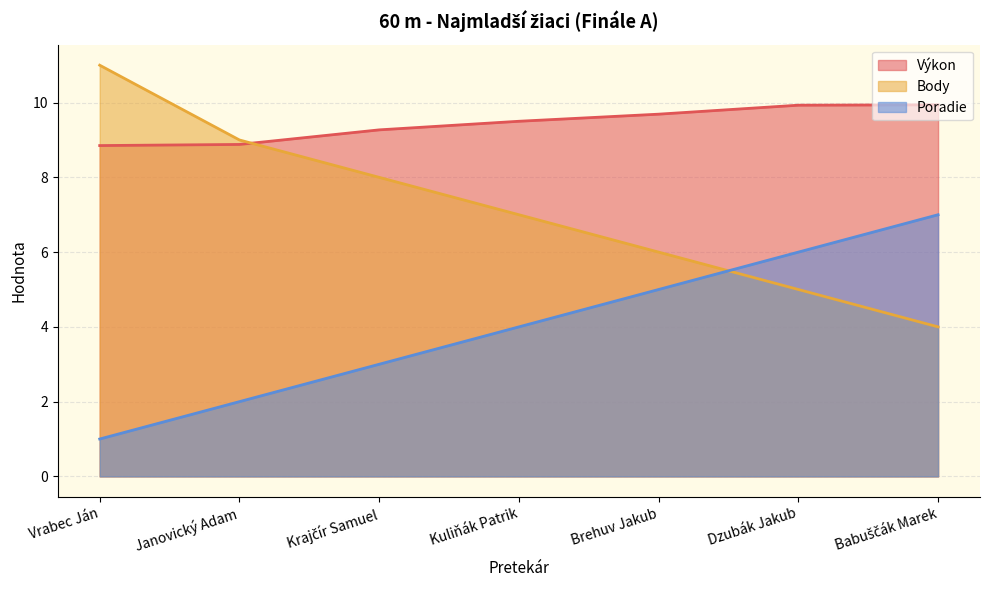

List the series in order of their peak value, highest first.

Body, Výkon, Poradie